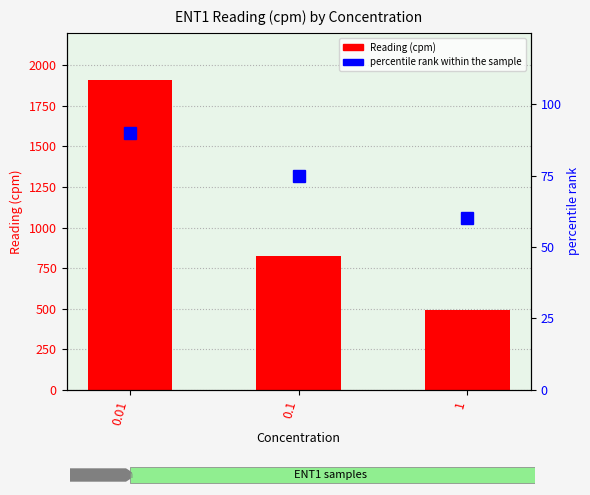

How many values in the Reading (cpm) series are below 827?

1